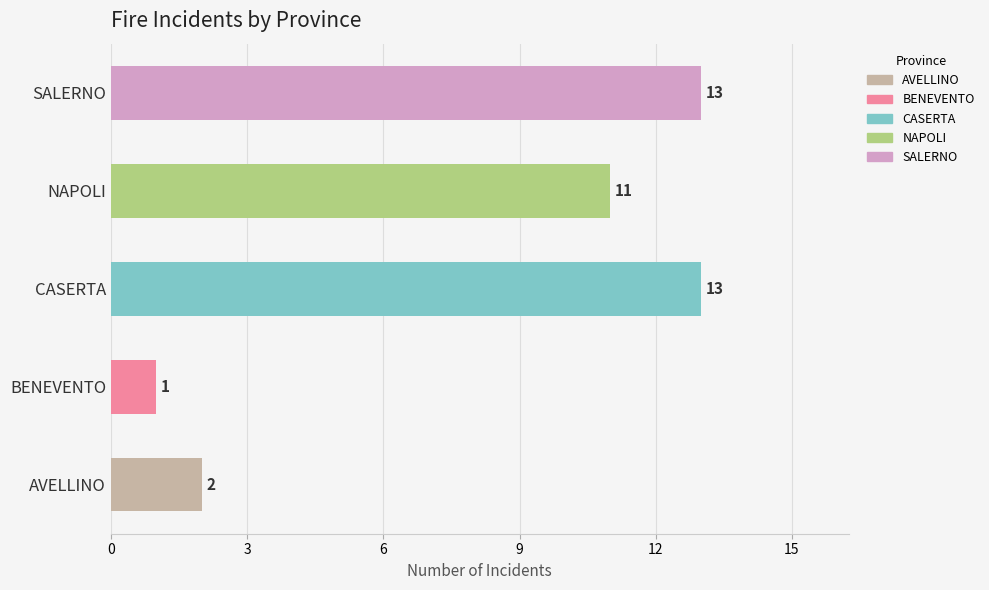

Reading bottom to top, transcribe all the data shown in this chart.

2	1	13	11	13